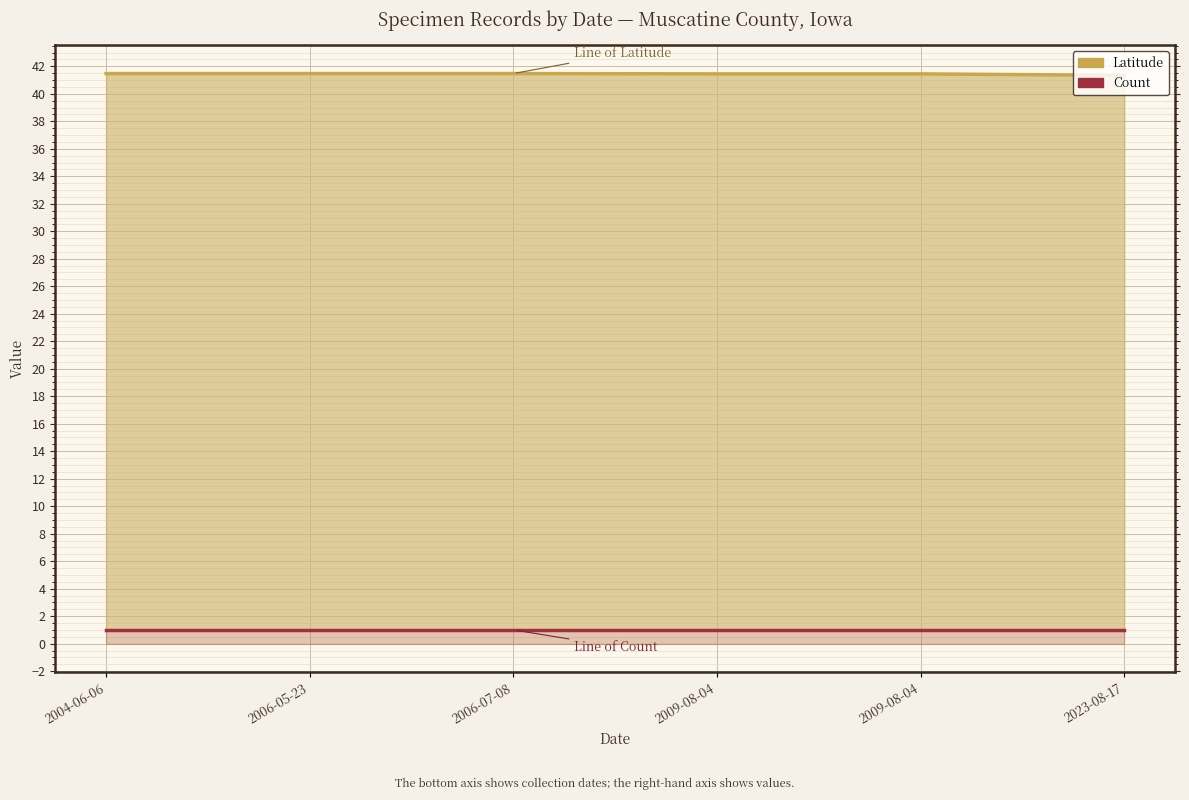

What is the highest value of the Count series?

1.0